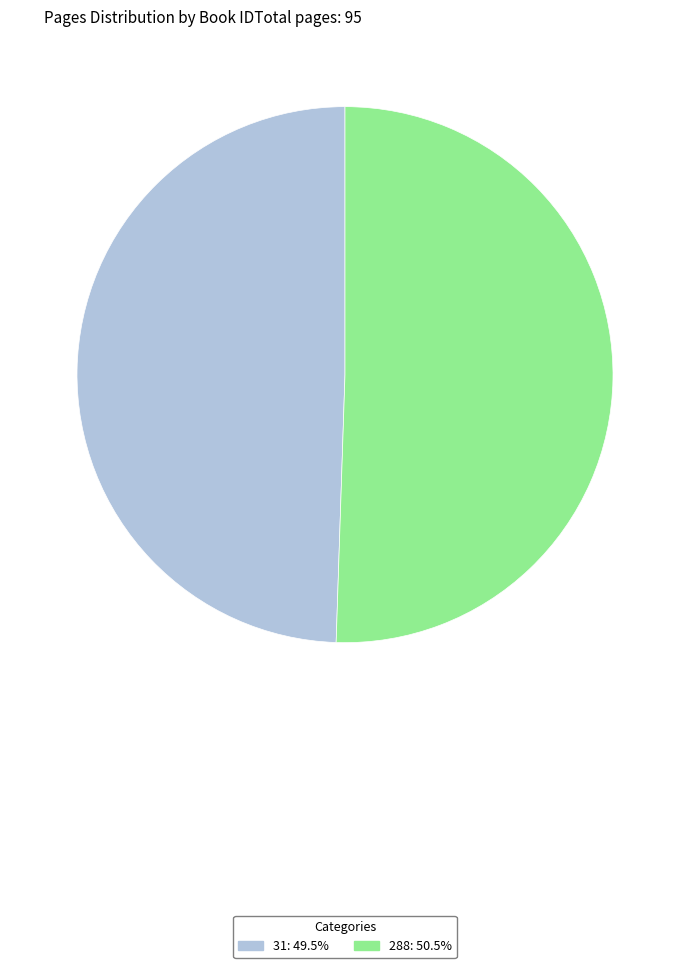

Rank the categories by value from lowest to highest.

31, 288